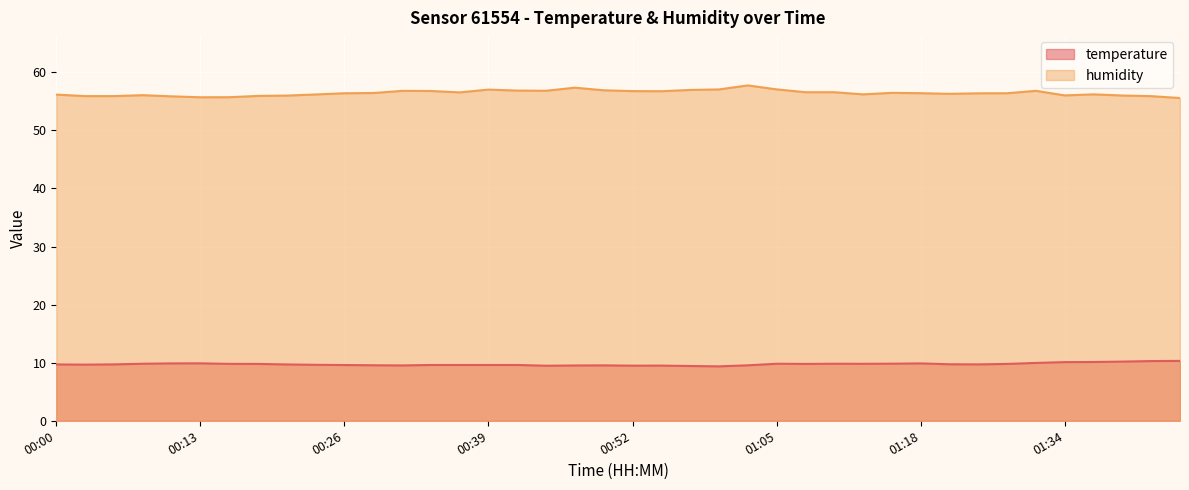

What is the difference between the second highest and minimum values in the temperature series?

0.9